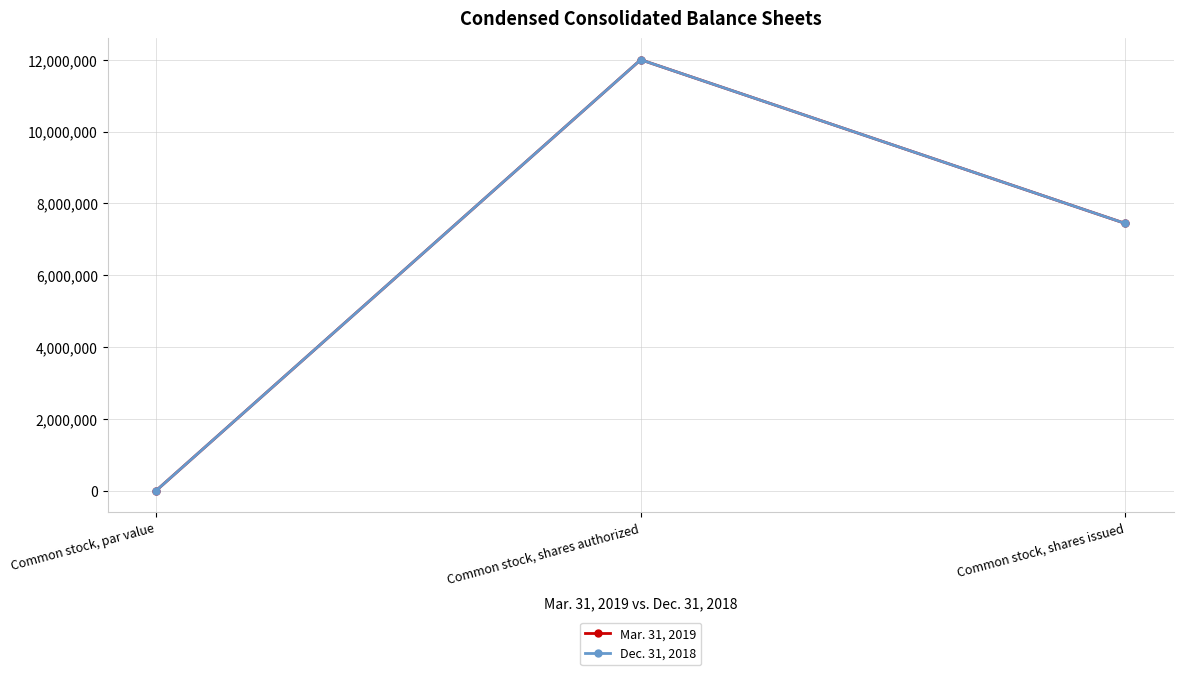

What is the total value across all series at Common stock, shares issued?

14881036